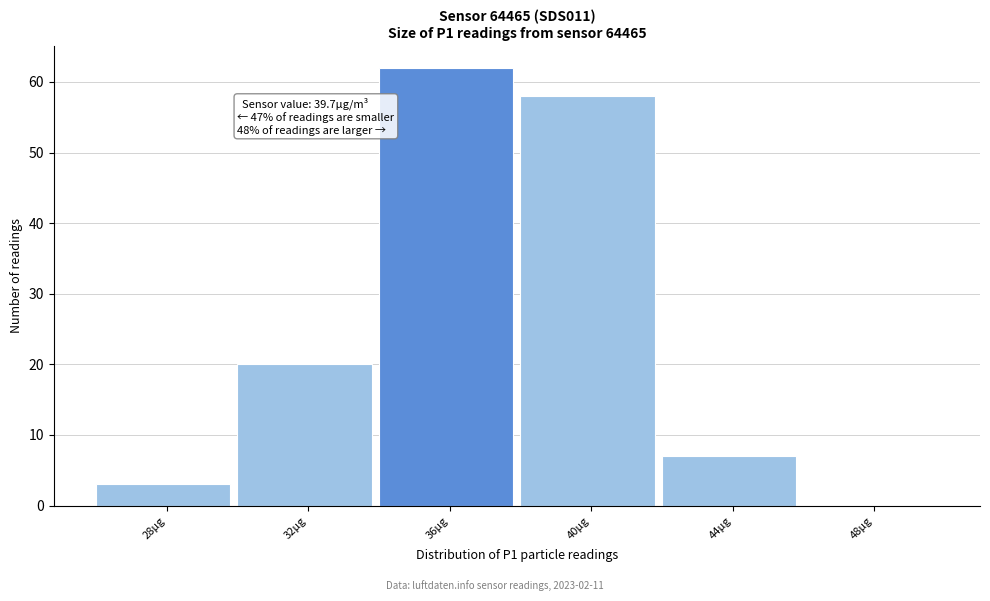

Reading left to right, what are all the values shown in this chart?

28µg=3	32µg=20	36µg=62	40µg=58	44µg=7	48µg=0